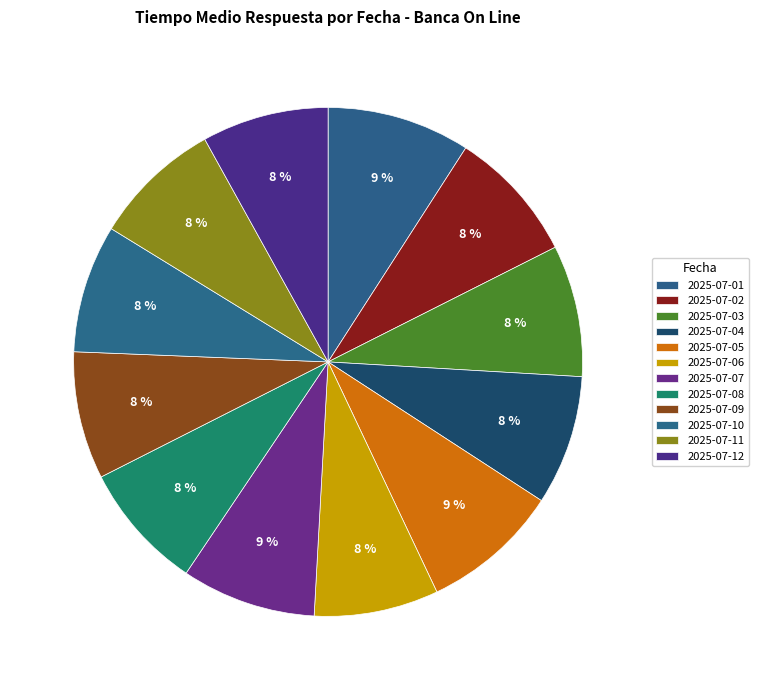

How many slices are in this pie chart?

12